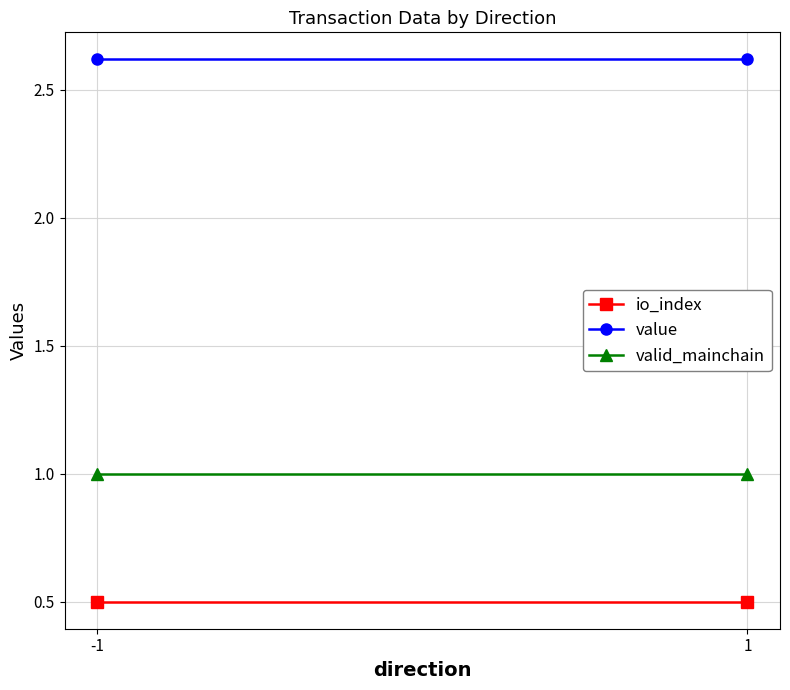

Reading left to right, extract all data points from this chart.

io_index: -1=0.5	1=0.5
value: -1=2.6	1=2.6
valid_mainchain: -1=1.0	1=1.0